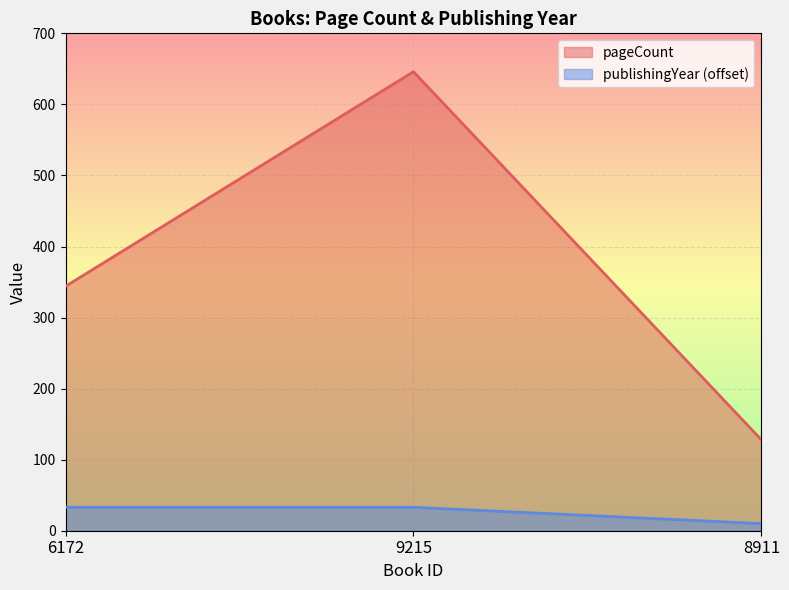

Reading left to right, what are all the values shown in this chart?

pageCount: 344	646	128
publishingYear: 33	33	10